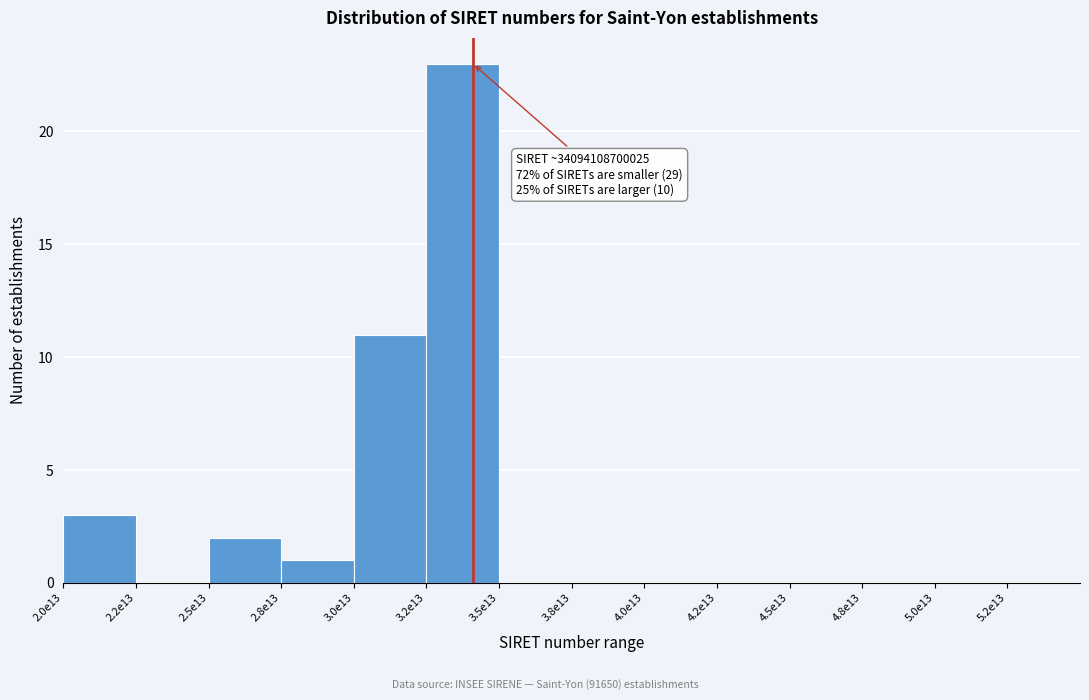

Reading left to right, extract all data points from this chart.

2.0e13=3	2.2e13=0	2.5e13=2	2.8e13=1	3.0e13=11	3.2e13=23	3.5e13=0	3.8e13=0	4.0e13=0	4.2e13=0	4.5e13=0	4.8e13=0	5.0e13=0	5.2e13=0